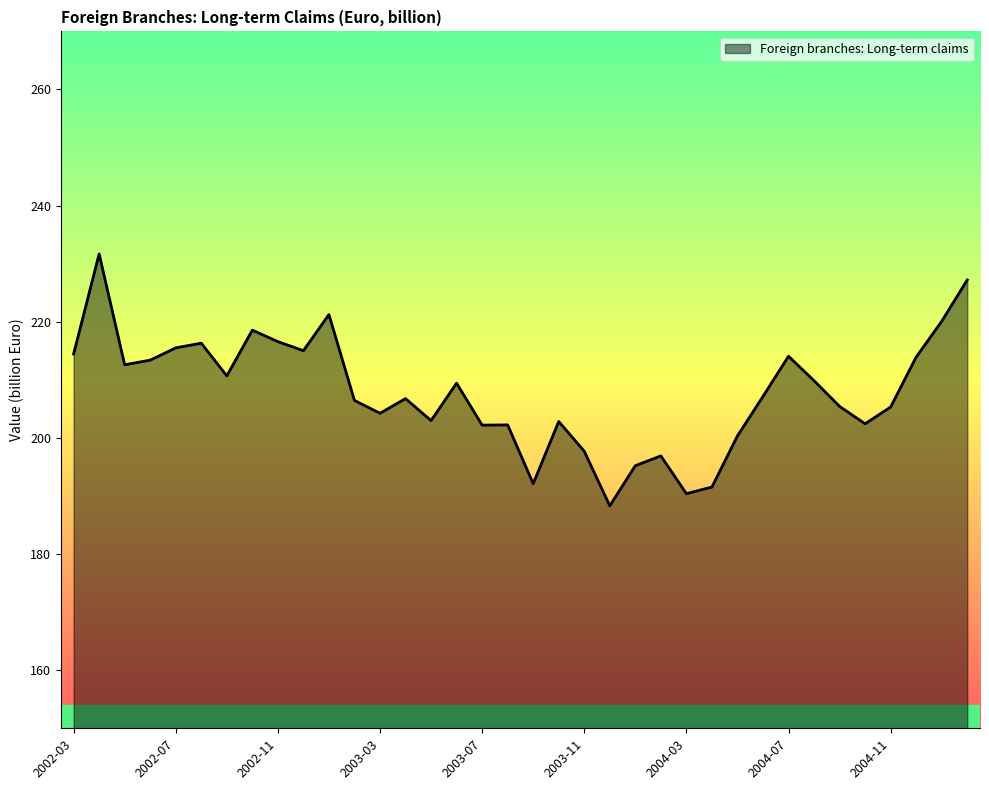

What is the difference between the maximum and minimum values?

43.4